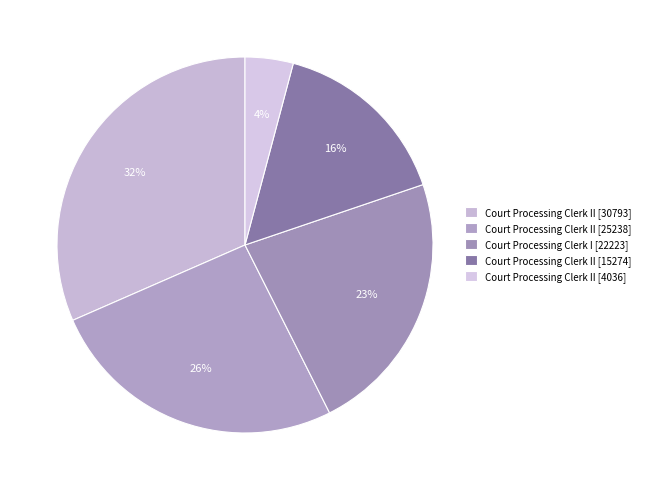

How many segments does this pie chart have?

5